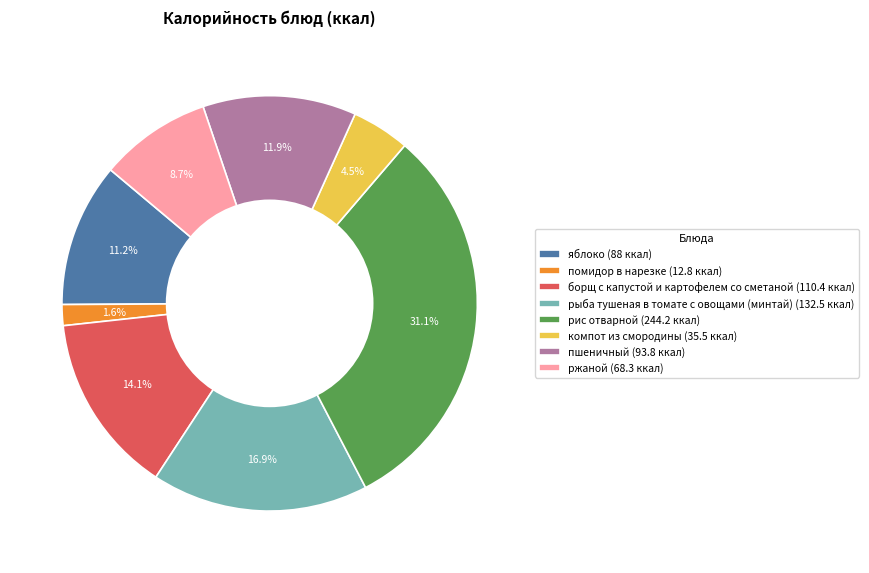

What percentage is the яблоко slice, to the nearest percent?

11%